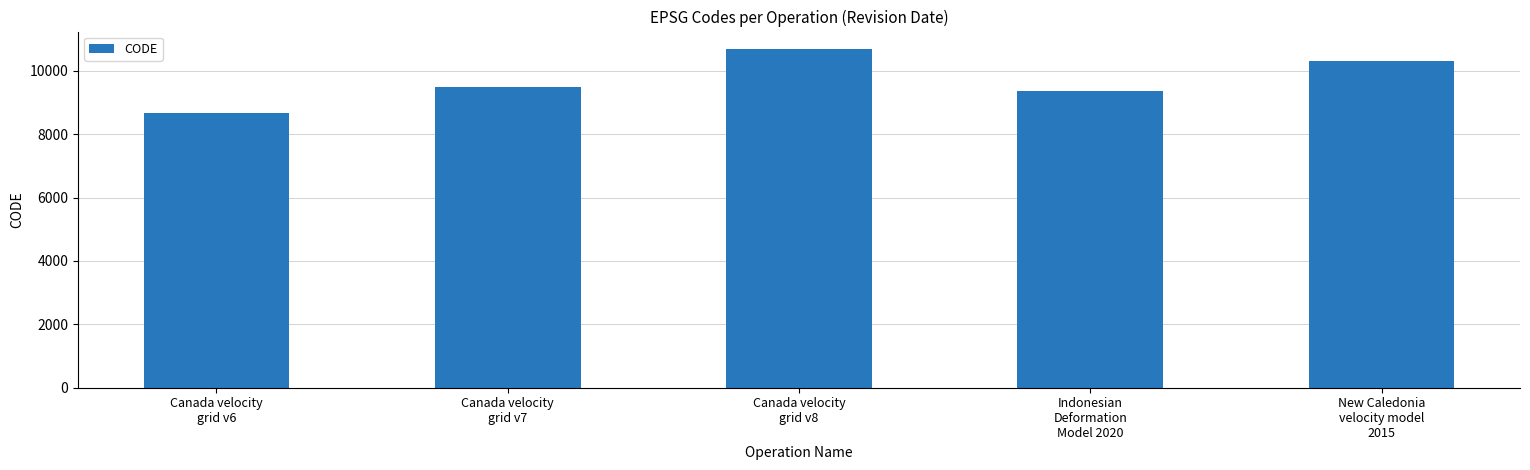

What is the change in value from Canada velocity
grid v8 to New Caledonia
velocity model
2015?

-384